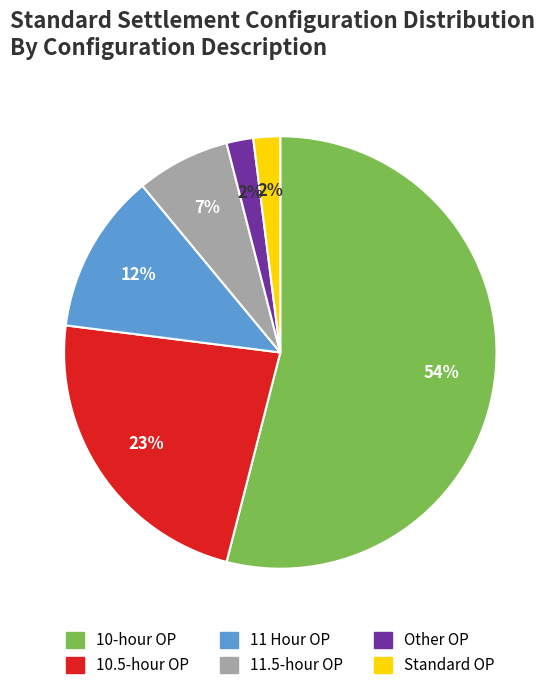

Which slice is the largest?

10-hour OP